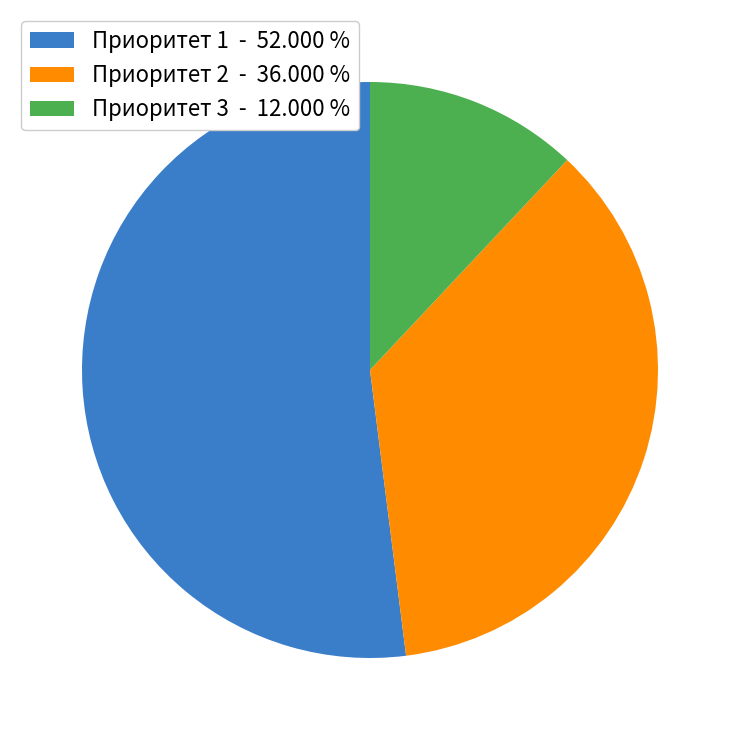

Is the sum of Приоритет 1 - 52.000 % and Приоритет 3 - 12.000 % greater than half?

Yes